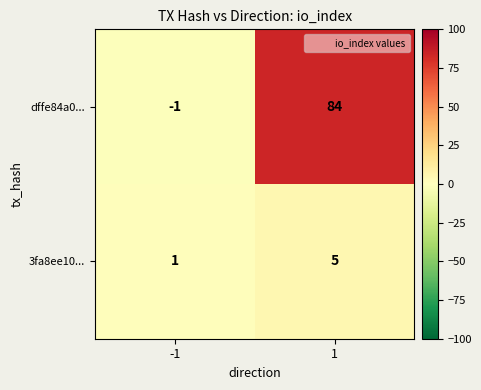

True or false: 3fa8ee10... has a value of 9 at 1.

False